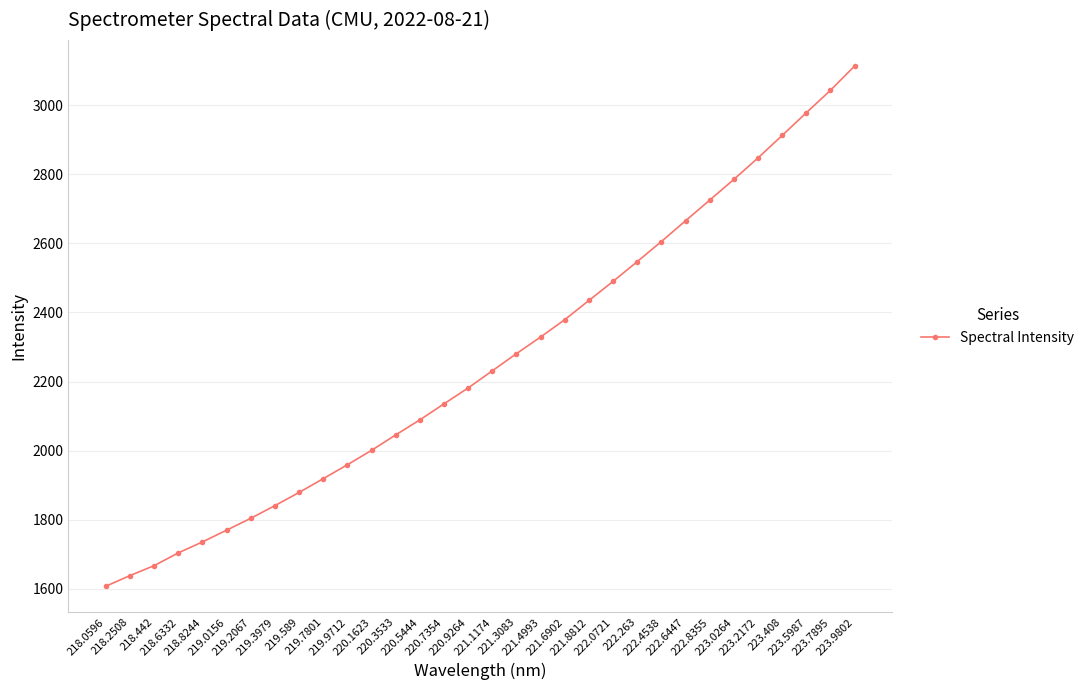

What is the difference between the maximum and minimum values?

1506.0